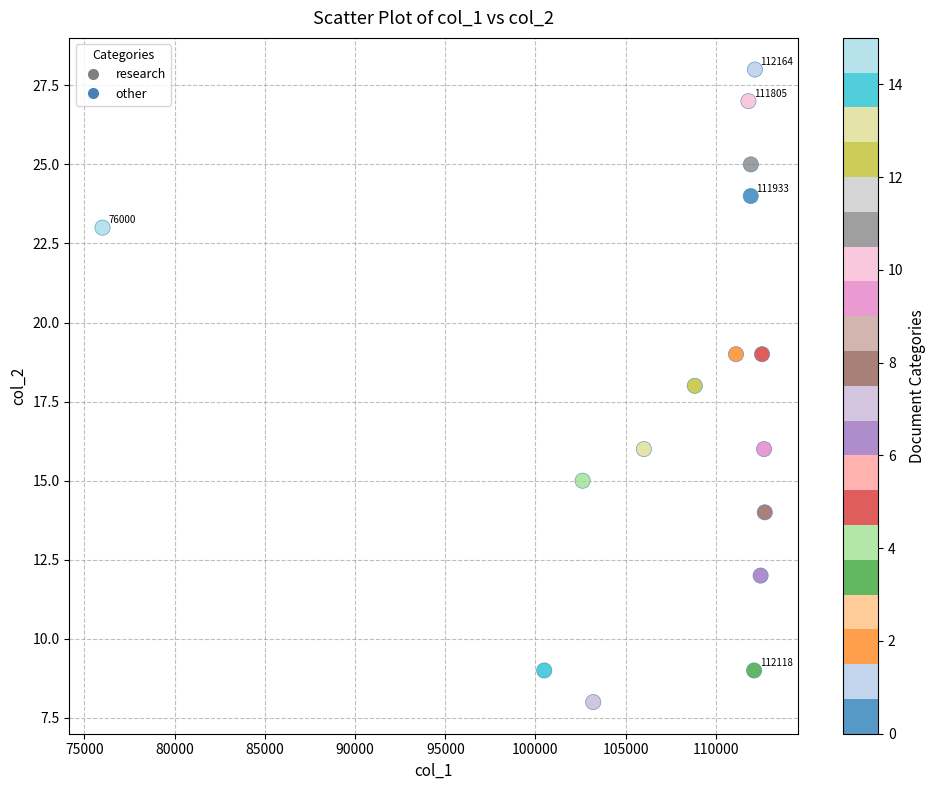

What is the range of X values (max minus min)?

36710